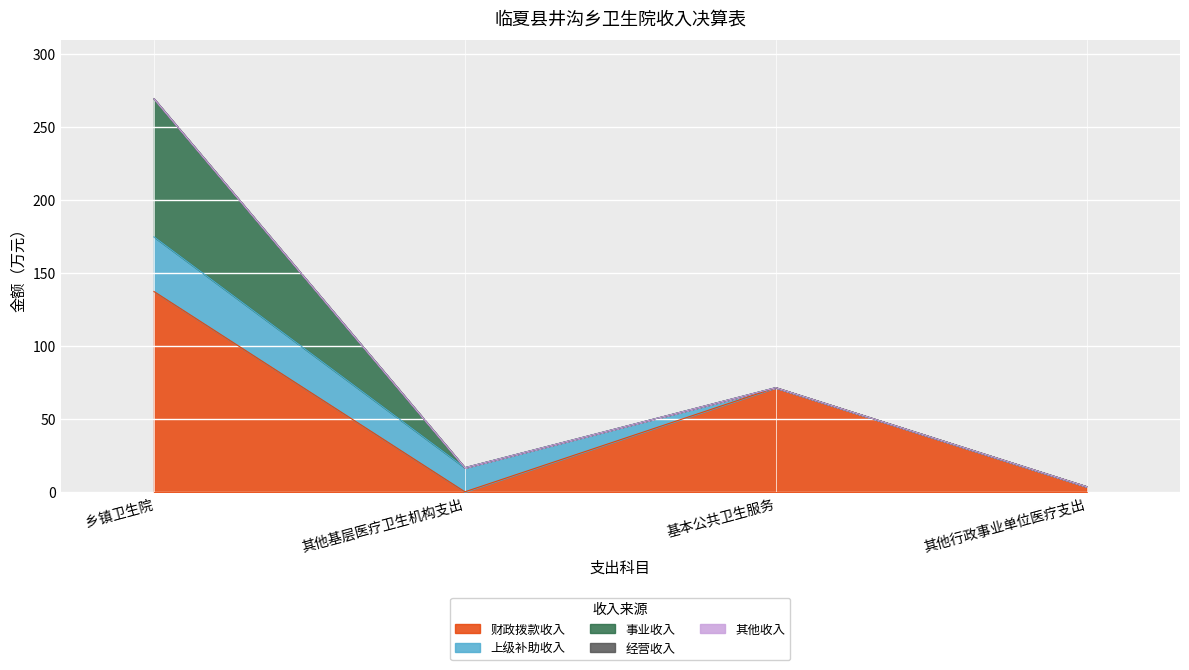

What is the difference between the 财政拨款收入 values at 乡镇卫生院 and 其他行政事业单位医疗支出?

133.7